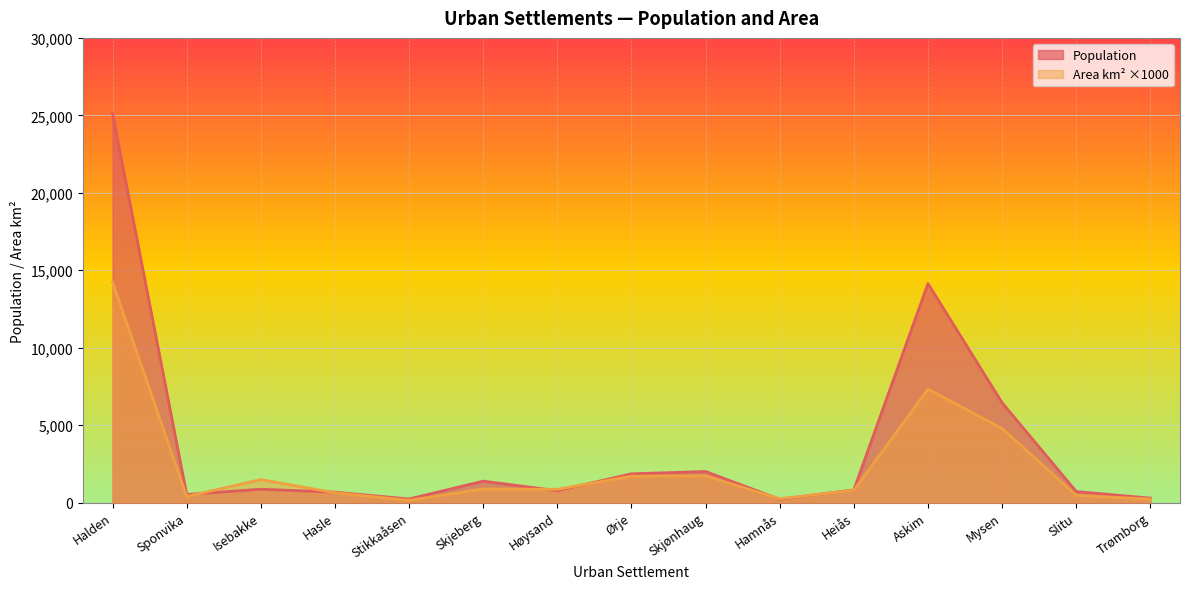

Is it true that Area km2 equals 246 at Stikkaåsen?

False